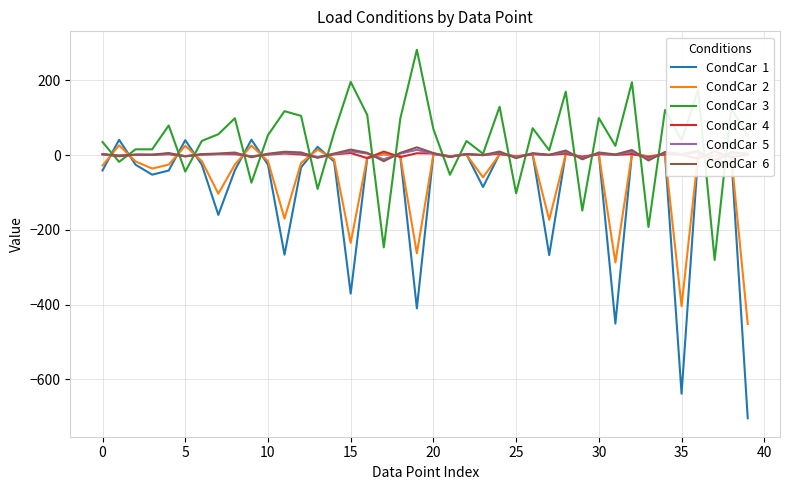

The CondCar  5 series shows -1.9 at 13. True or false?

False